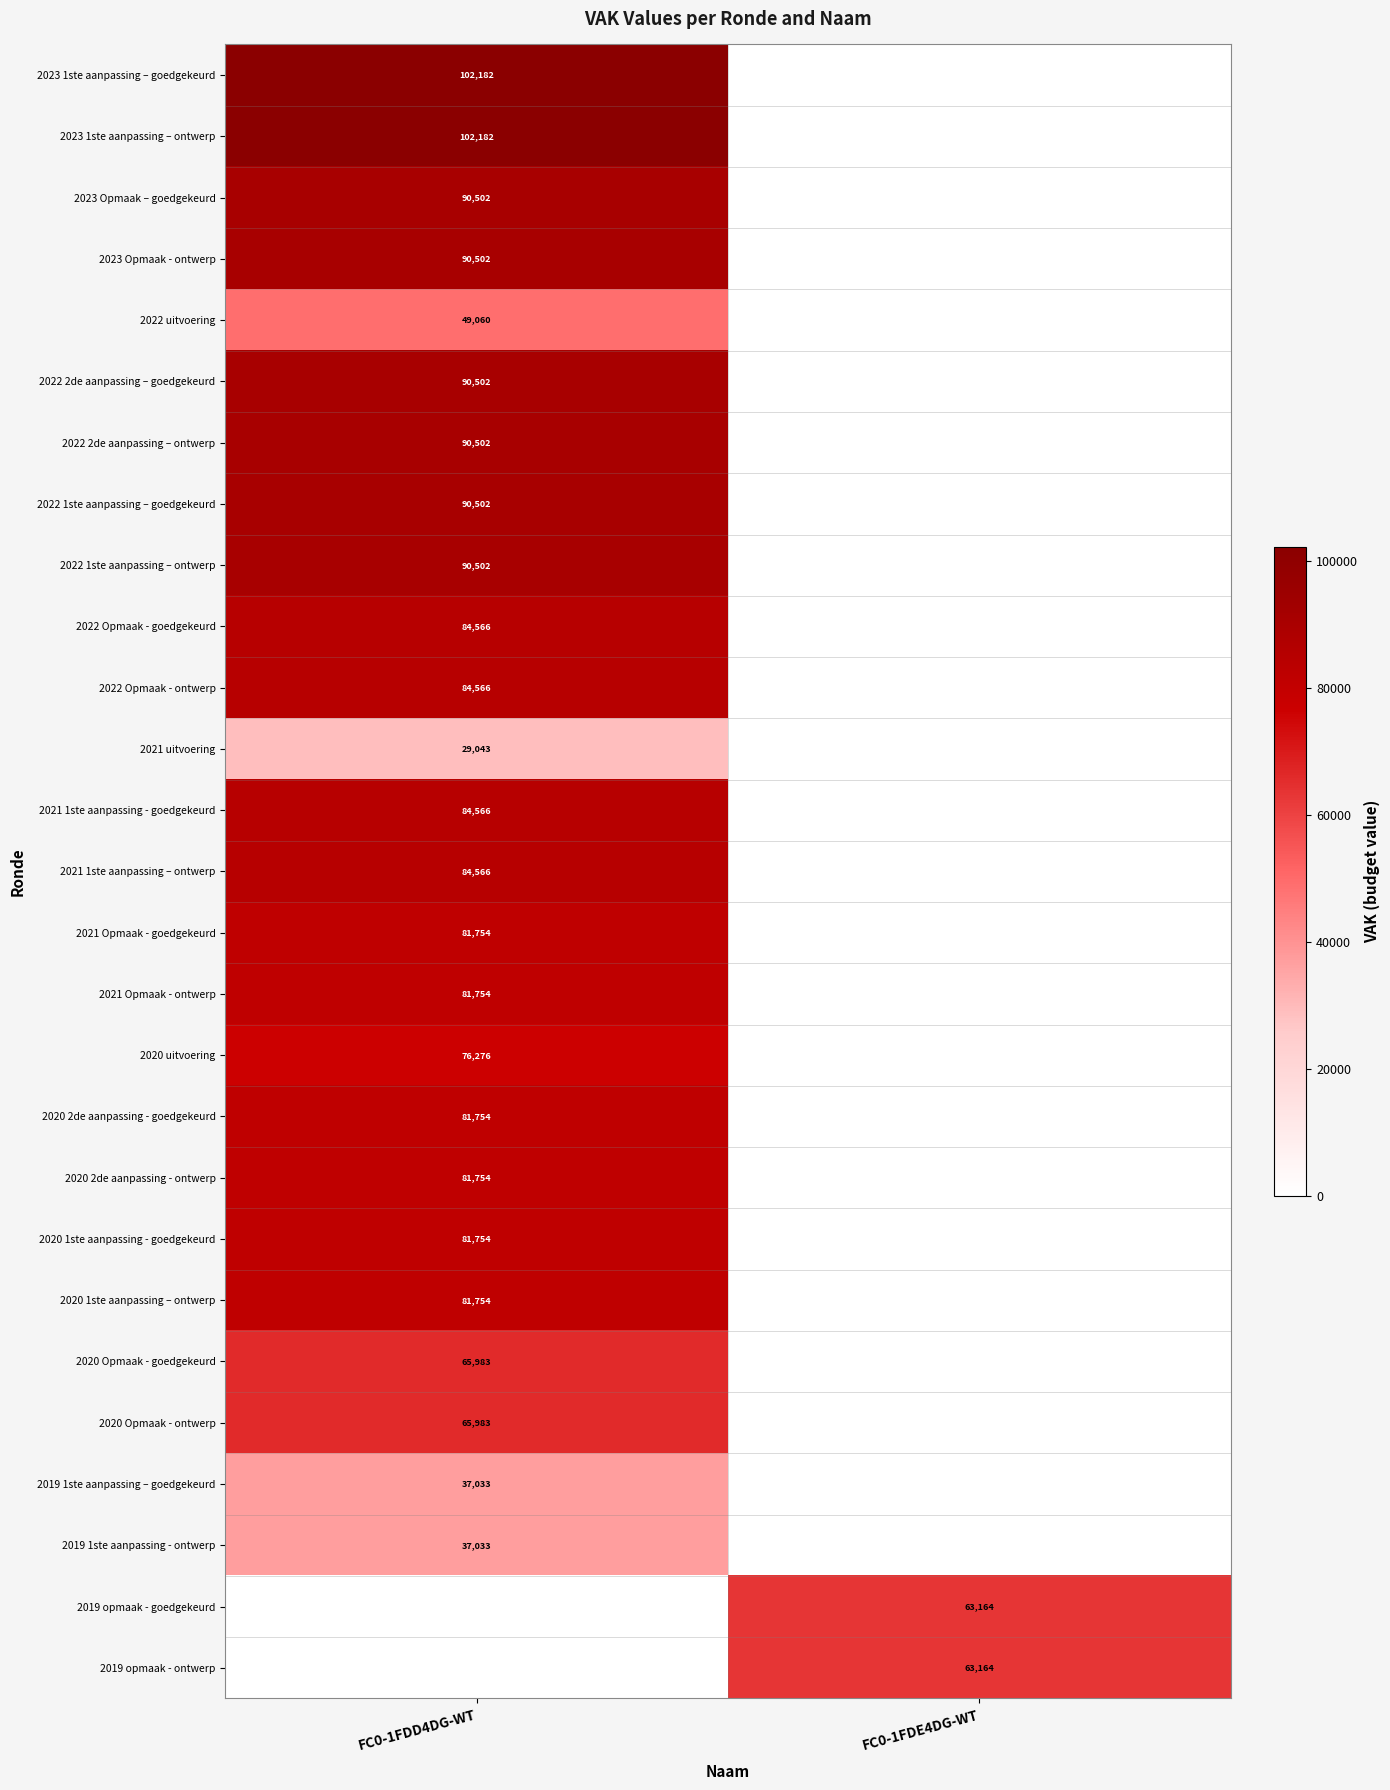

The value of 2022 2de aanpassing – goedgekeurd at FC0-1FDD4DG-WT is 90502. True or false?

True